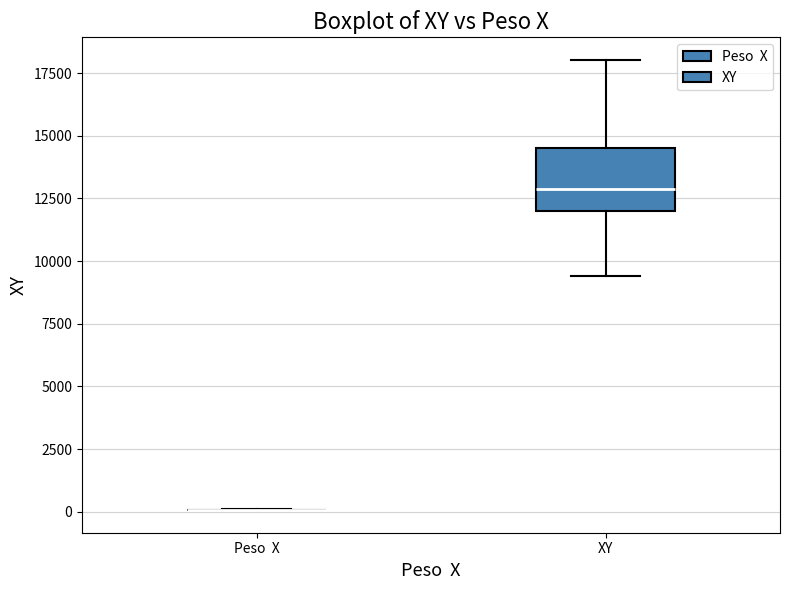

Where is the lower edge of the box for XY on the y-axis? The values are not printed on the chart, so give them approximately, as read against the axis.

12000